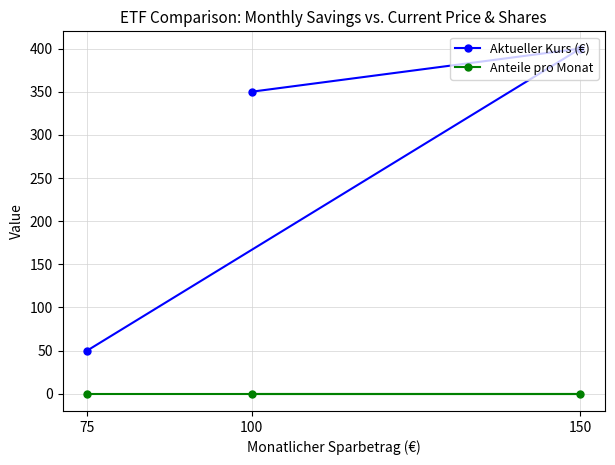

Rank the series by their average value, from lowest to highest.

Anteile pro Monat, Aktueller Kurs (€)